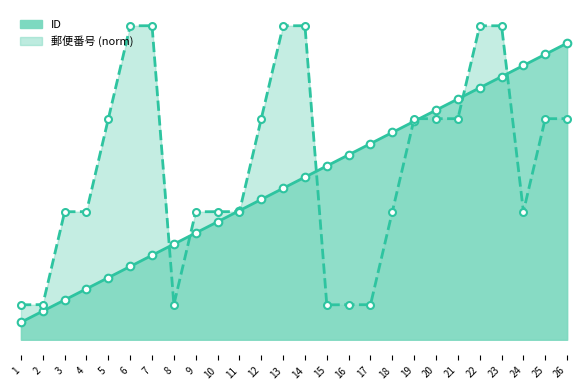

What is the total value across all series at 1?

15.0